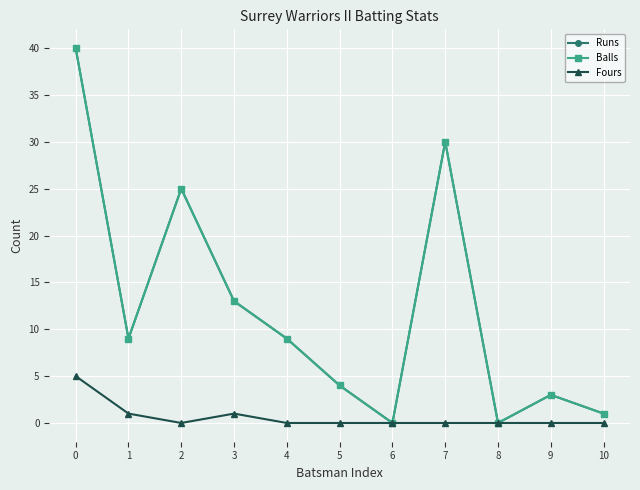

Which series has the largest total across all categories?

Runs